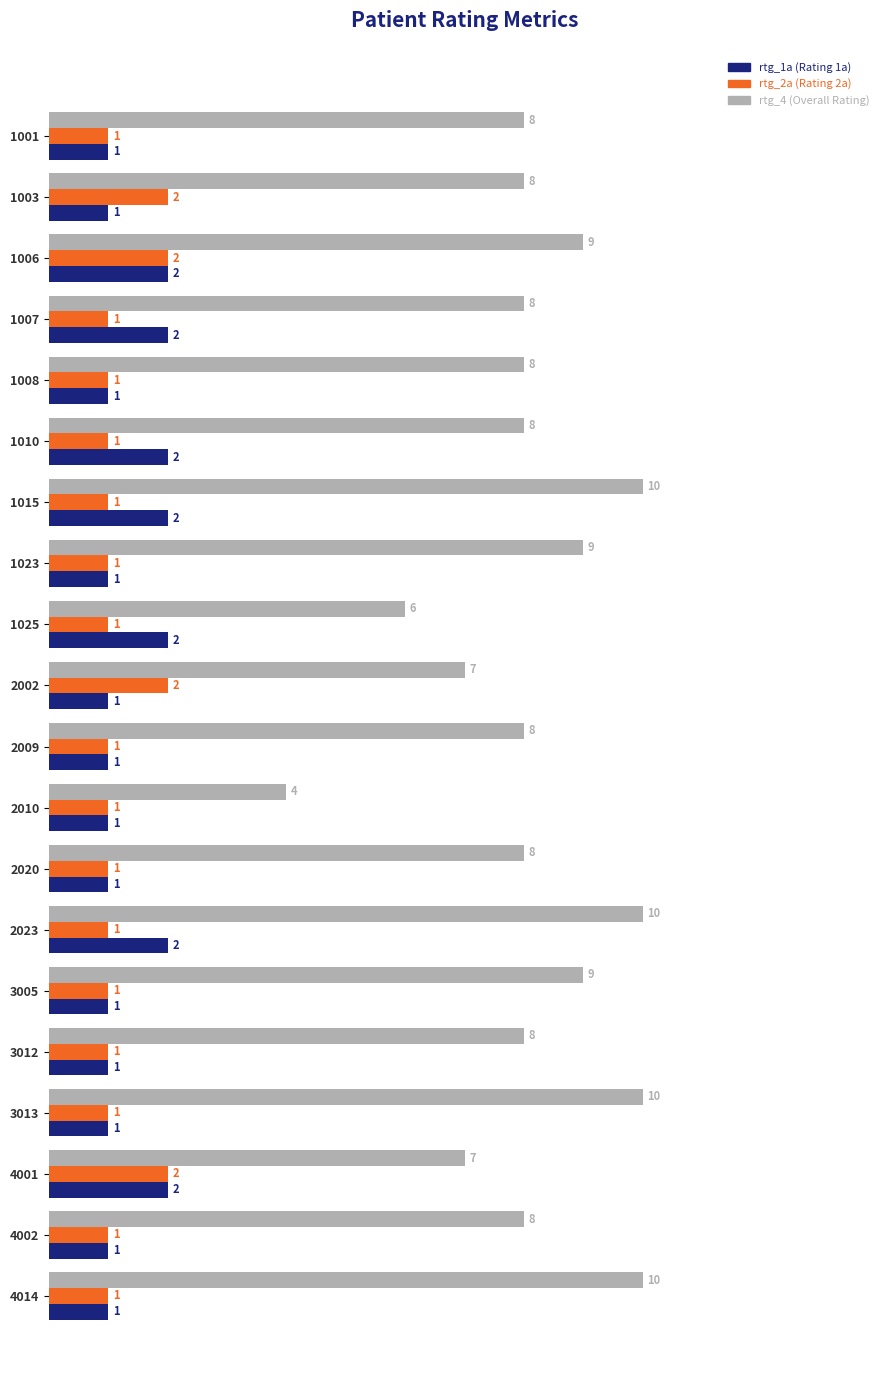

Is the value of rtg_1a (Rating 1a) at 3005 greater than the value of rtg_4 (Overall Rating) at 2002?

No